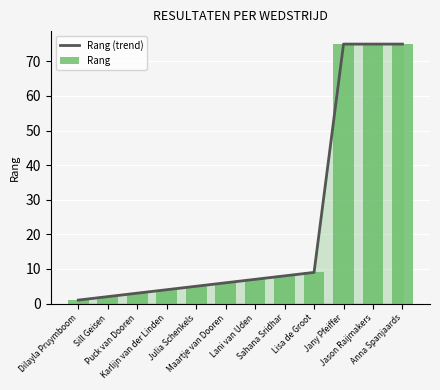

What is the approximate value of Rang (trend) at Julia Schenkels?

5